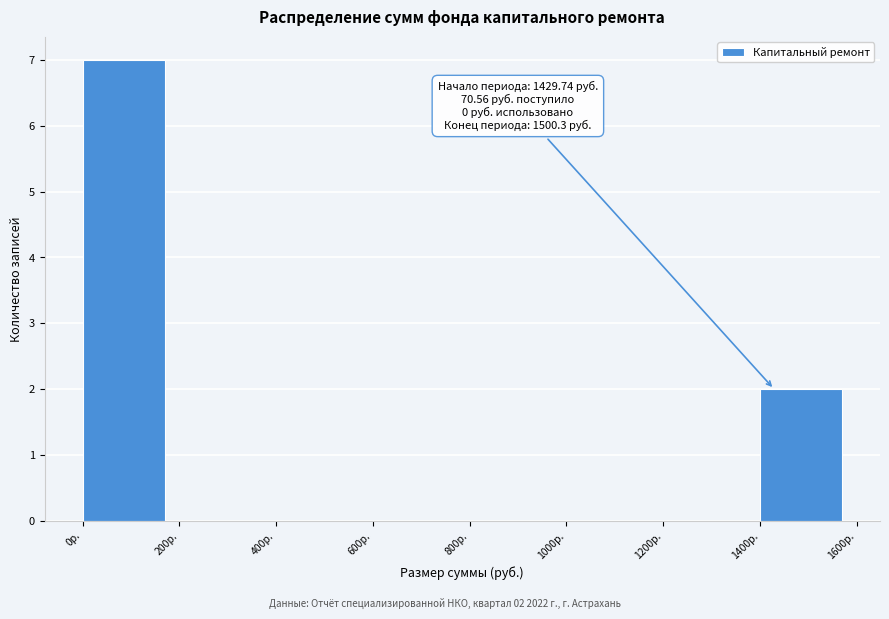

Over which range of the x-axis is the bar tallest?

0 to 200